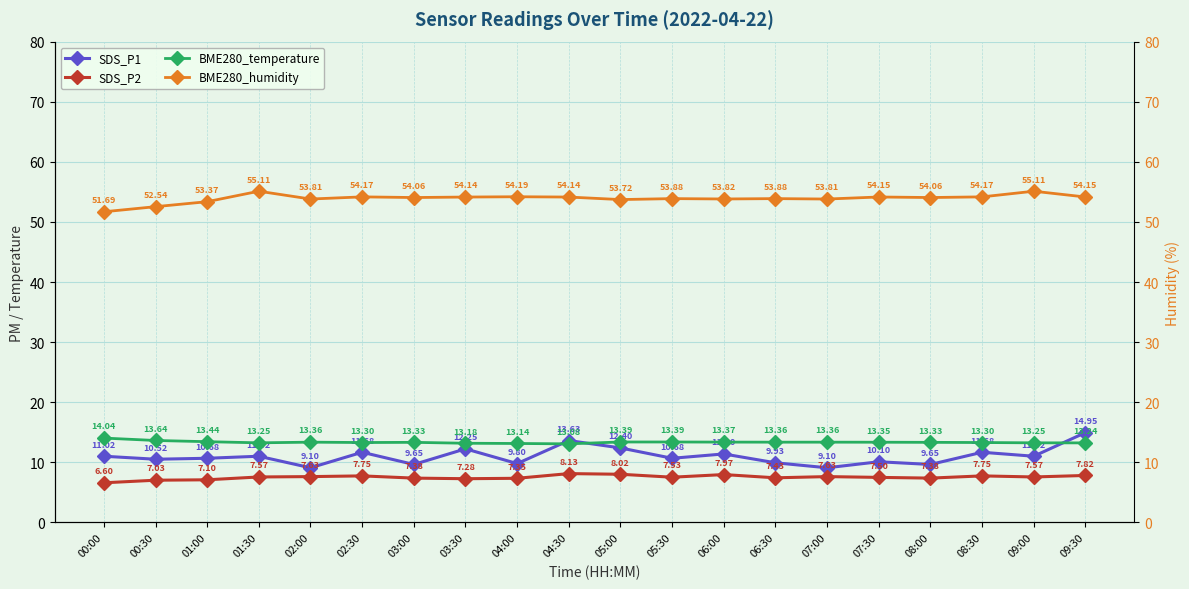

What is the label of the 7th point from the right?

06:30